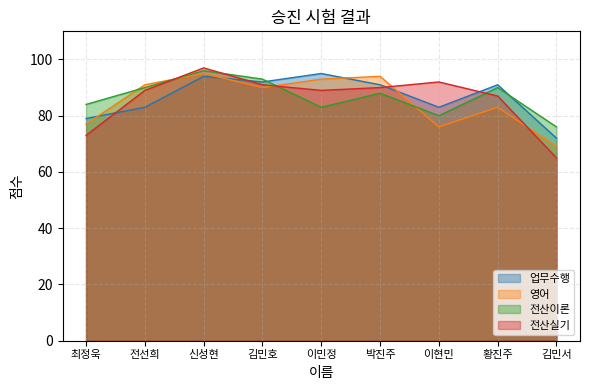

How many times do 전산실기 and 업무수행 cross each other?

4